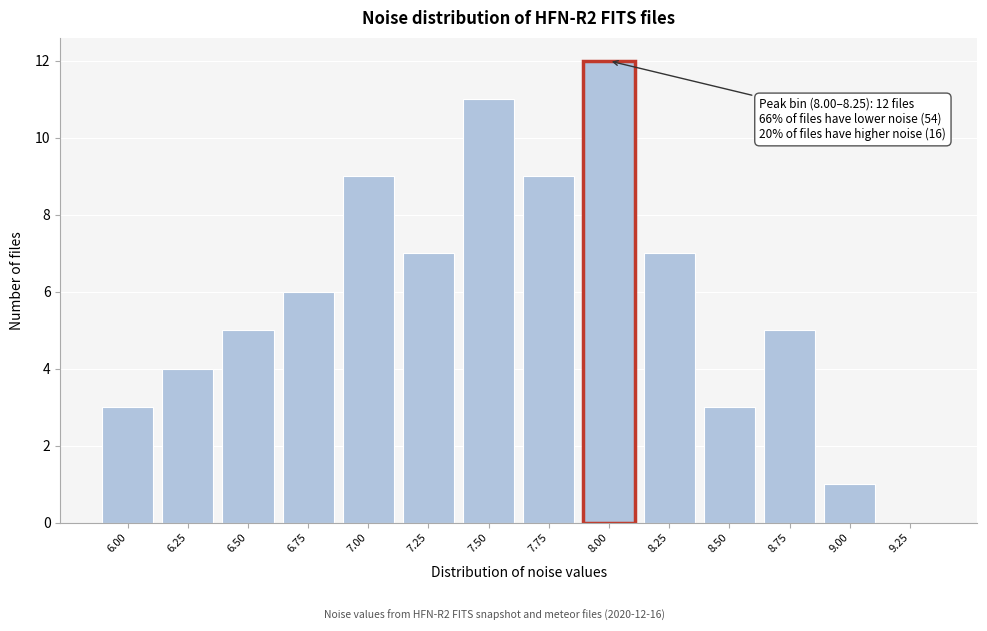

Reading left to right, what are all the values shown in this chart?

6.00=3	6.25=4	6.50=5	6.75=6	7.00=9	7.25=7	7.50=11	7.75=9	8.00=12	8.25=7	8.50=3	8.75=5	9.00=1	9.25=0